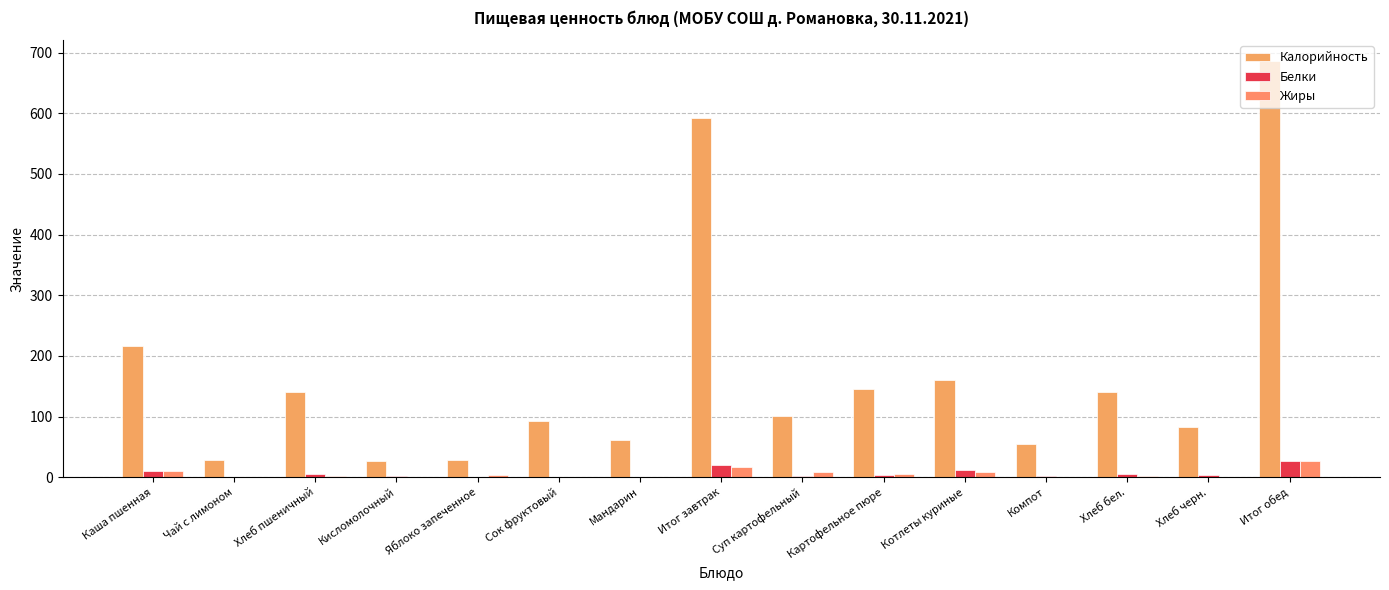

Count the number of categories in the chart.

15